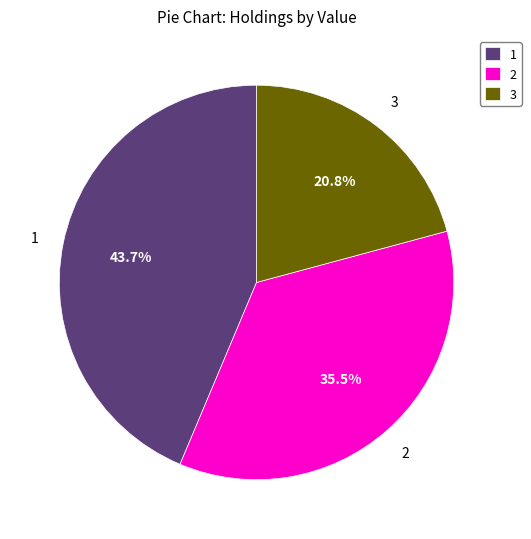

Is there any slice that represents more than half of the pie?

No